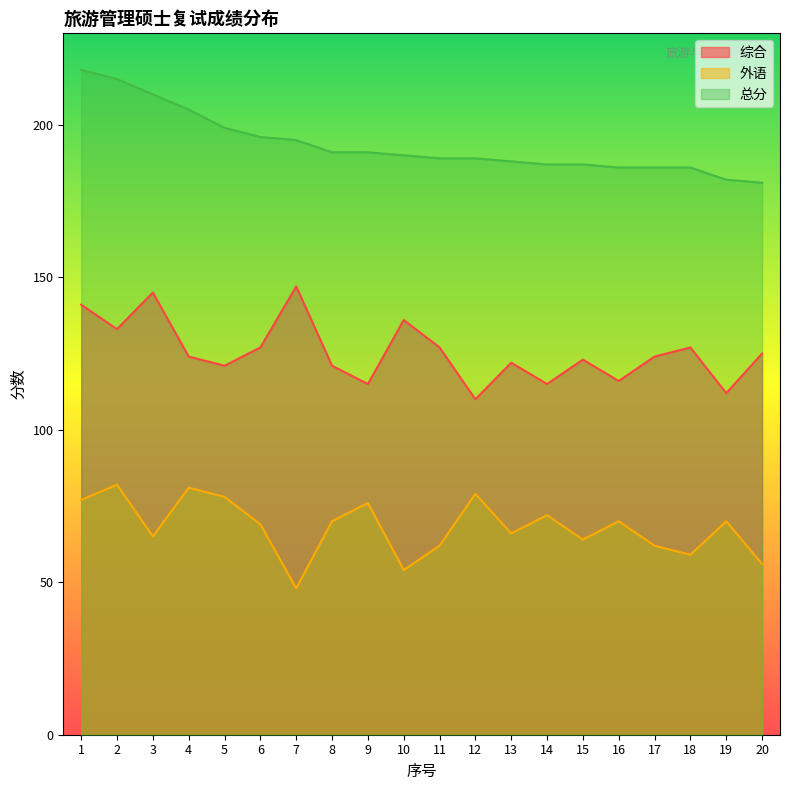

True or false: 综合 and 外语 intersect in this chart.

False